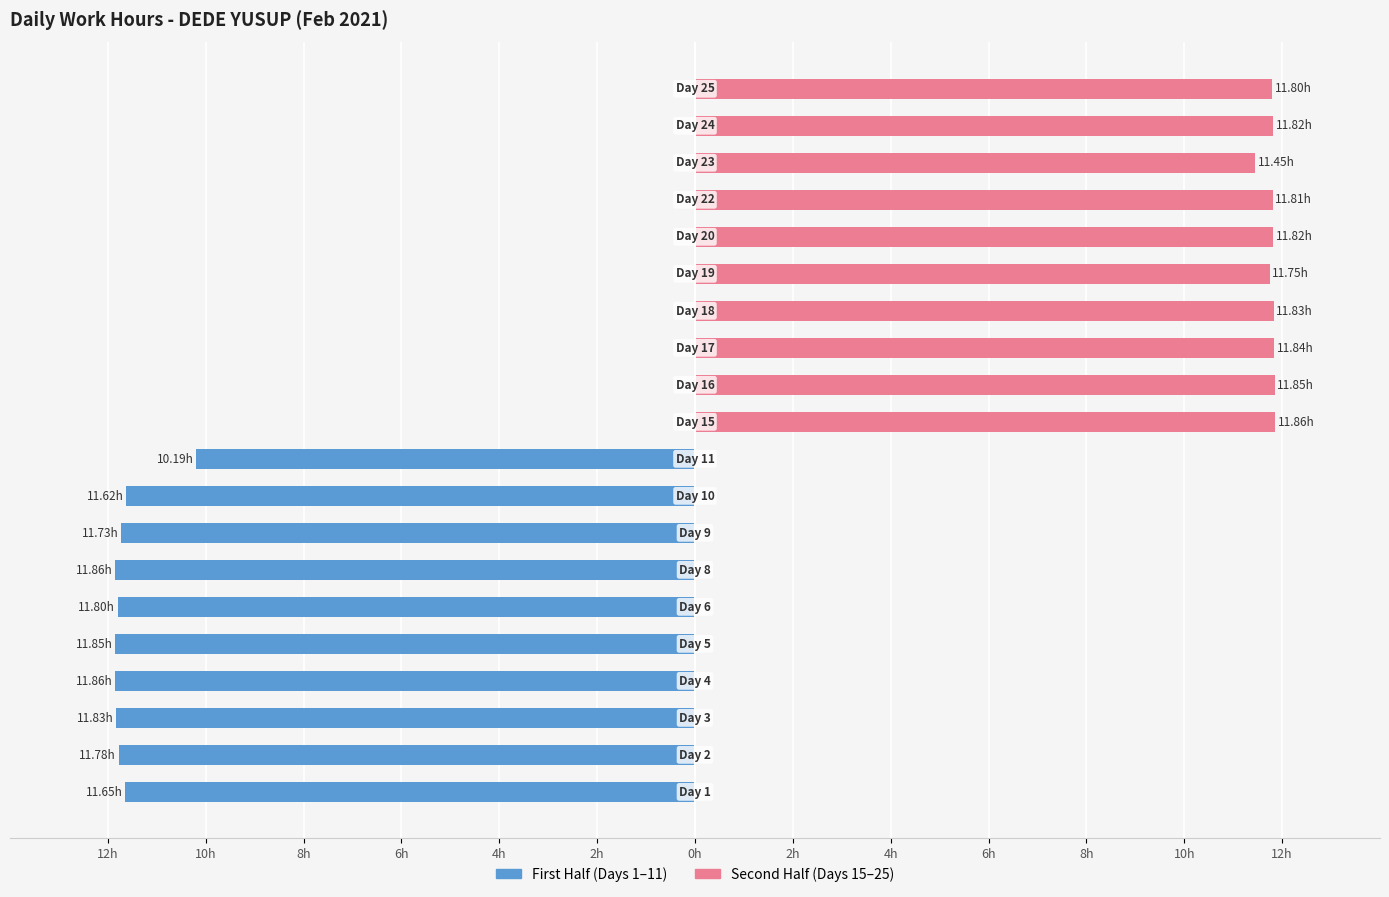

List the labels in order of value, largest first.

Day 4, Day 8, Day 15, Day 5, Day 16, Day 17, Day 3, Day 18, Day 20, Day 24, Day 22, Day 6, Day 25, Day 2, Day 19, Day 9, Day 1, Day 10, Day 23, Day 11